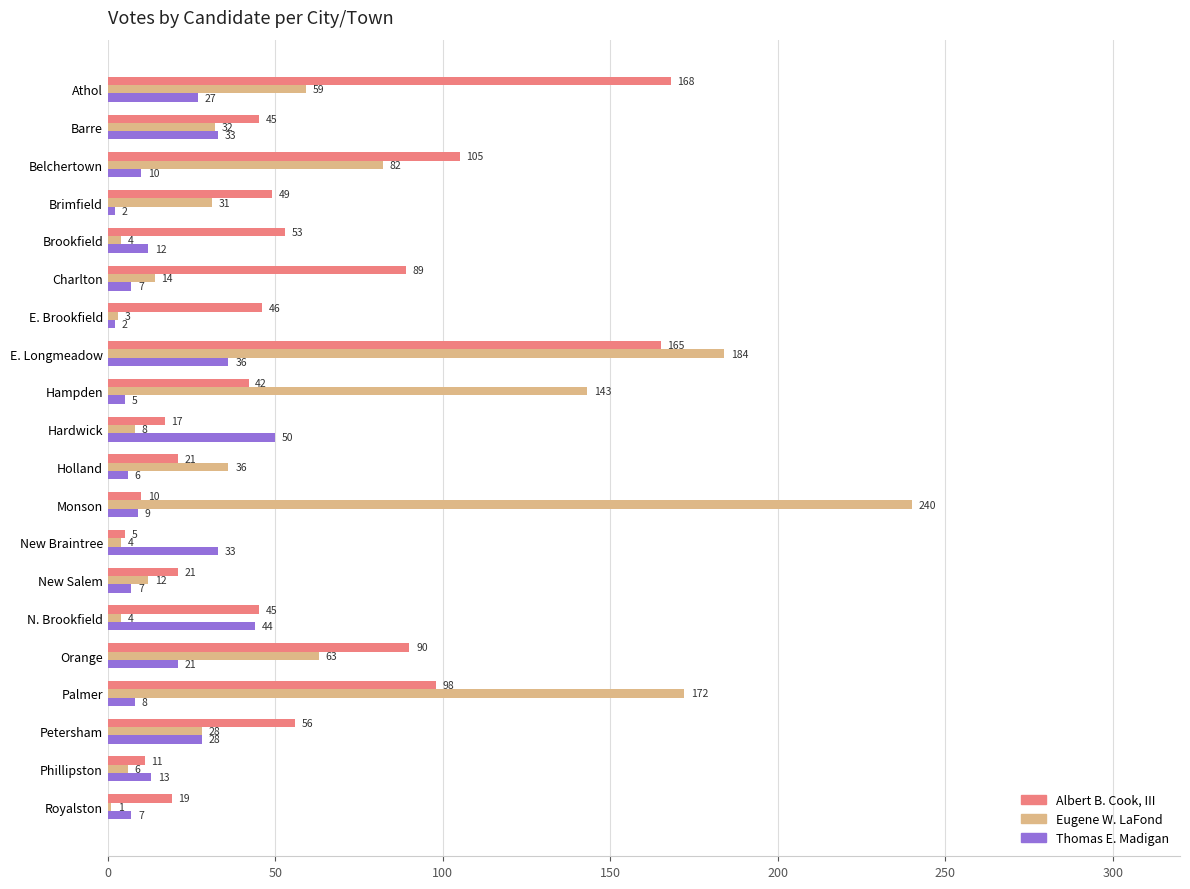

Read the Albert B. Cook, III value at E. Brookfield, to the nearest 50.

50